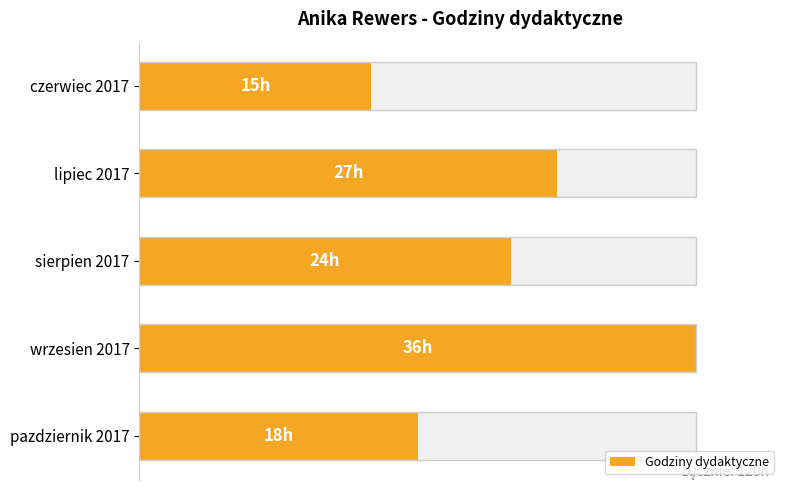

Reading left to right, list all the values displayed in this chart.

15	27	24	36	18